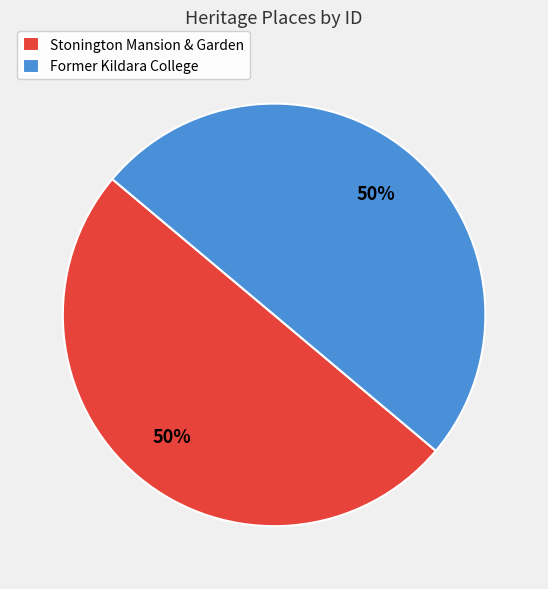

What percentage is the Stonington Mansion & Garden slice, to the nearest percent?

50%